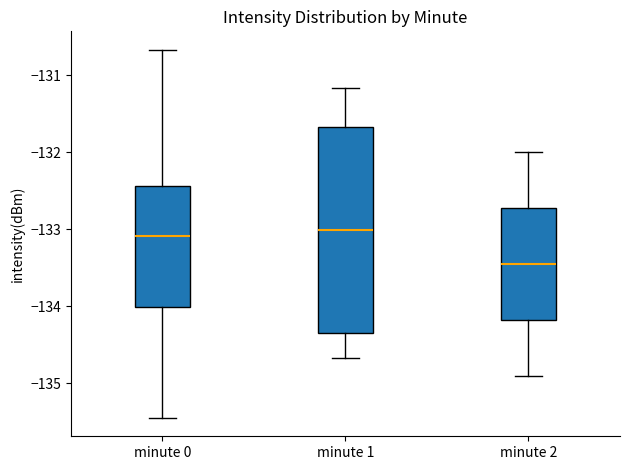

Reading left to right, transcribe this box plot: for each box, give where its median line is, the range the box spans, and where its two whiskers end, as read against the y-axis. The values are not printed on the chart, so give them approximately, as read against the axis.

minute 0: median -133.1, box -134.0 to -132.4, whiskers -135.4 to -130.7
minute 1: median -133.0, box -134.3 to -131.7, whiskers -134.7 to -131.2
minute 2: median -133.4, box -134.2 to -132.7, whiskers -134.9 to -132.0